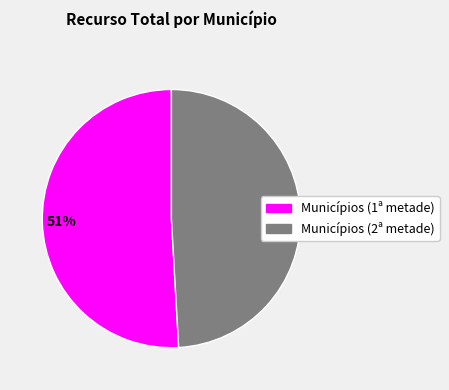

To the nearest percent, what is the average slice percentage?

50%